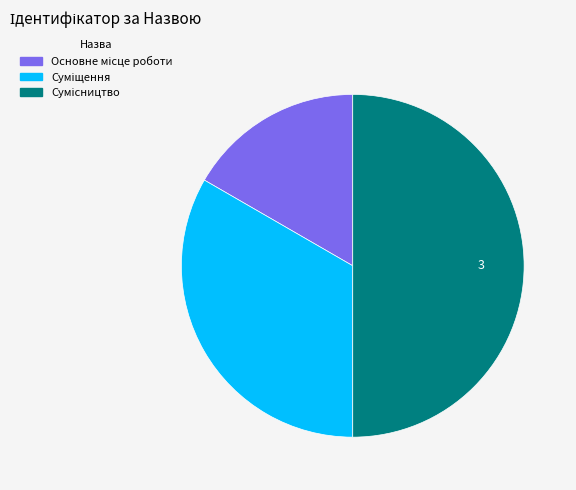

How many slices are in this pie chart?

3